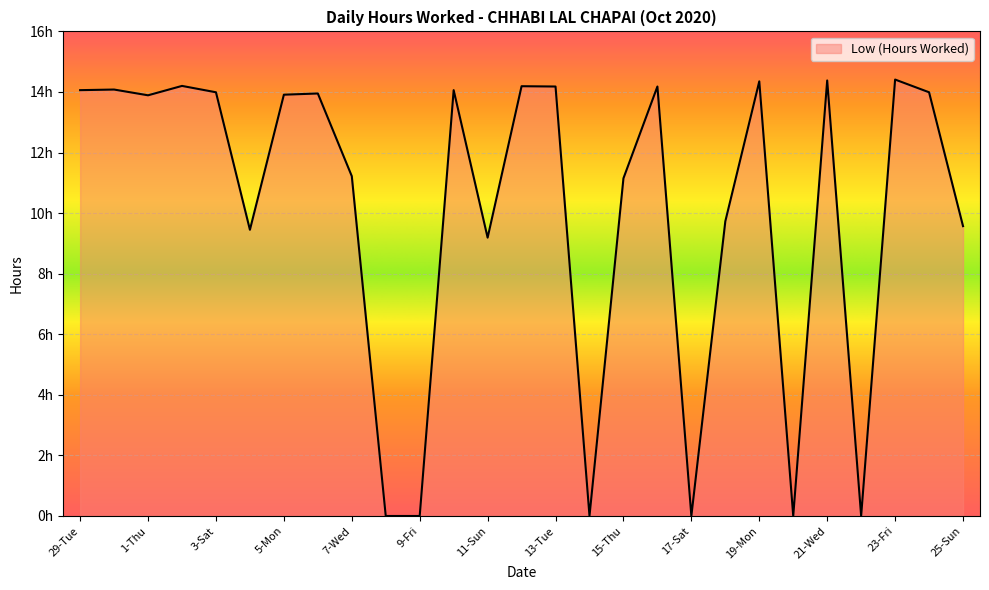

At which label does the data first exceed 13?

29-Tue